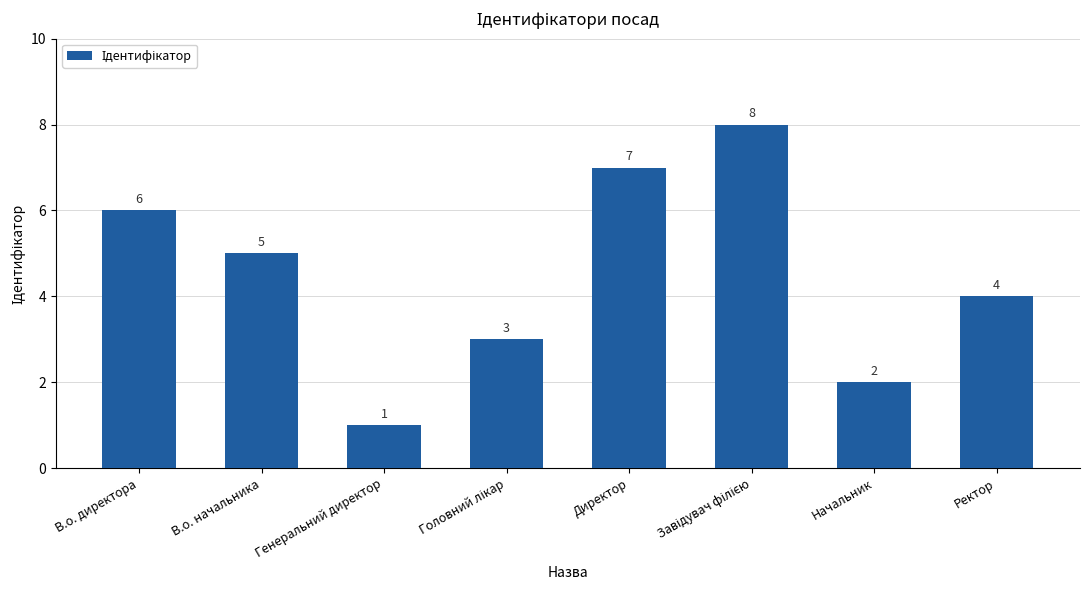

At which category does the chart reach its minimum across all series?

Генеральний директор